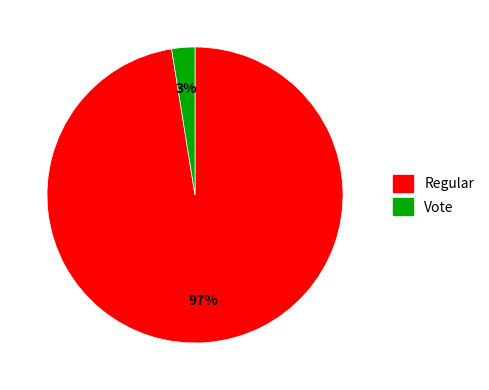

Rank the categories by value from lowest to highest.

Vote, Regular